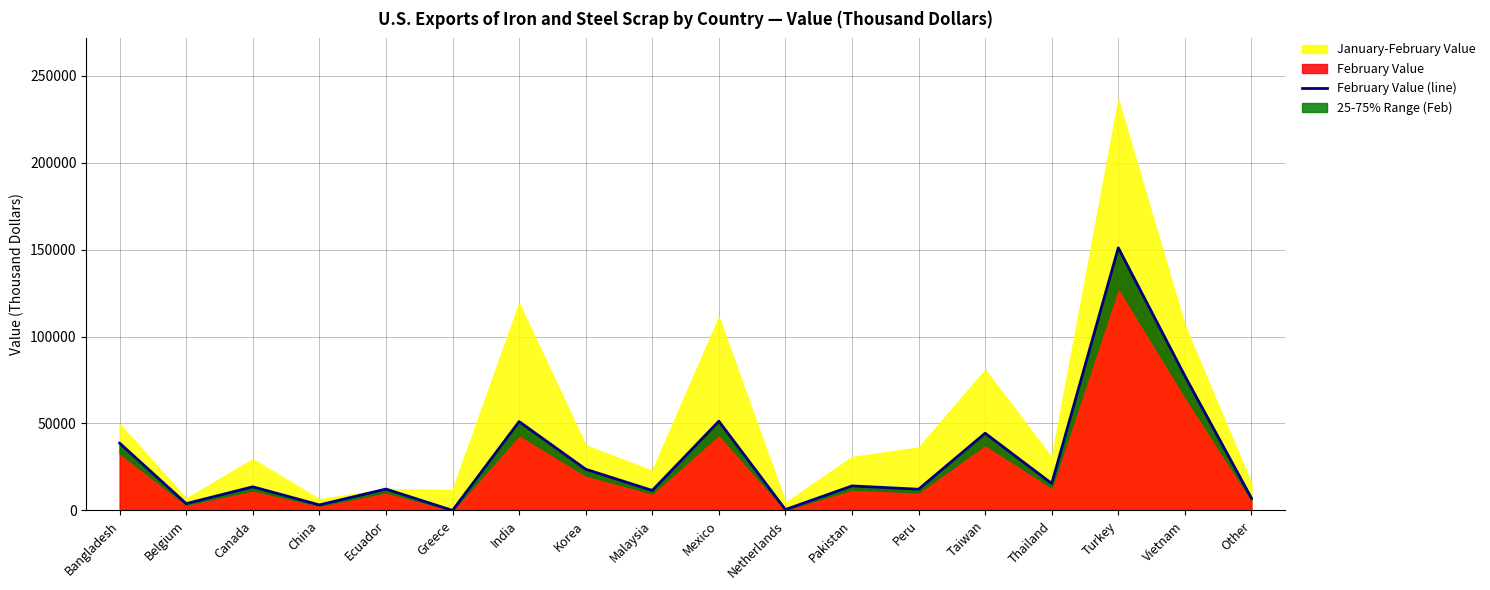

What is the label of the 6th point from the right?

Peru